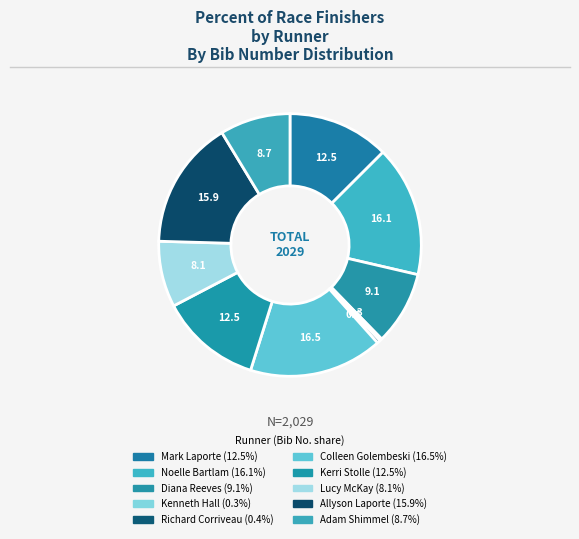

Is there a majority slice in this chart?

No